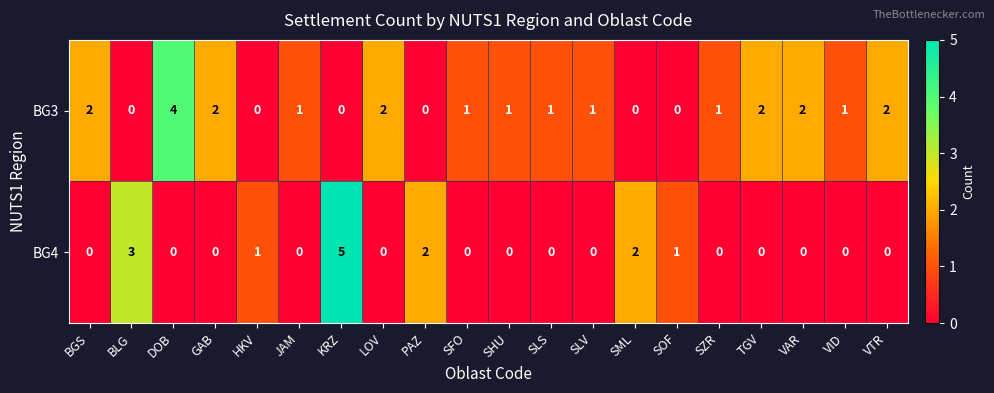

Which series has the widest spread of values?

BG4